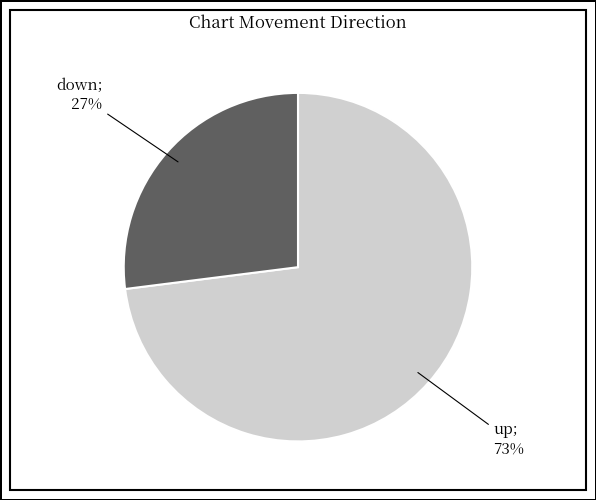

To the nearest percent, what is the average slice percentage?

50%